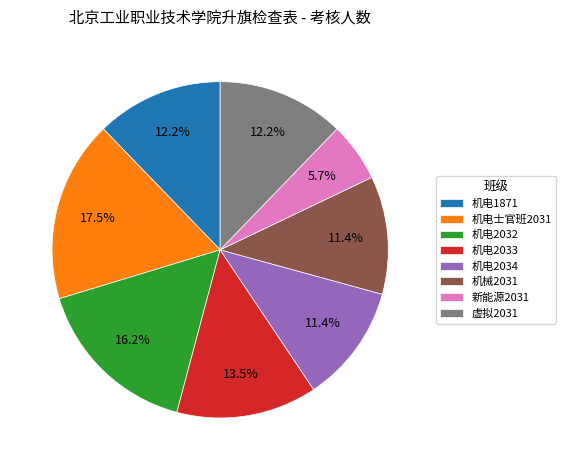

To the nearest percent, what percentage of the pie is 虚拟2031?

12%